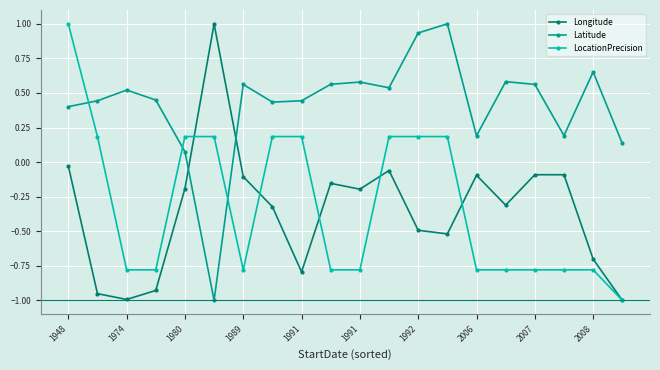

How many times do Latitude and LocationPrecision cross each other?

3